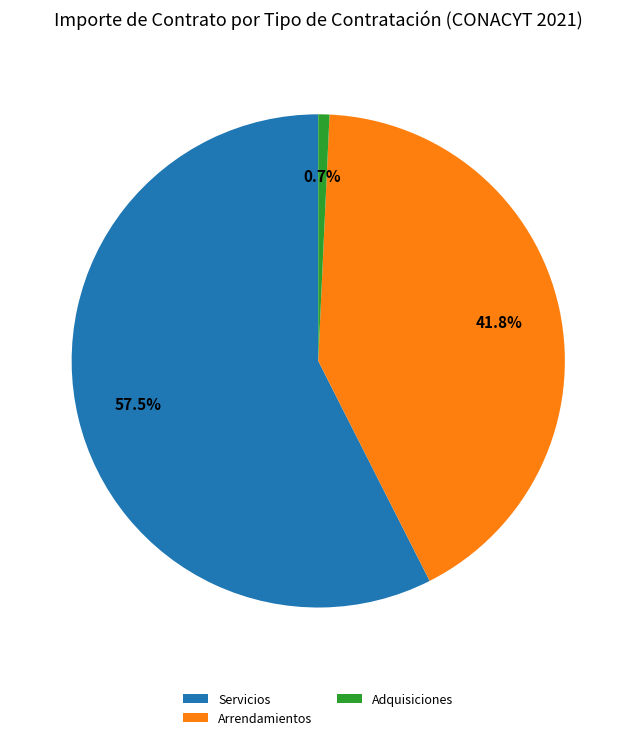

What portion of the pie excludes Servicios?

42.5%